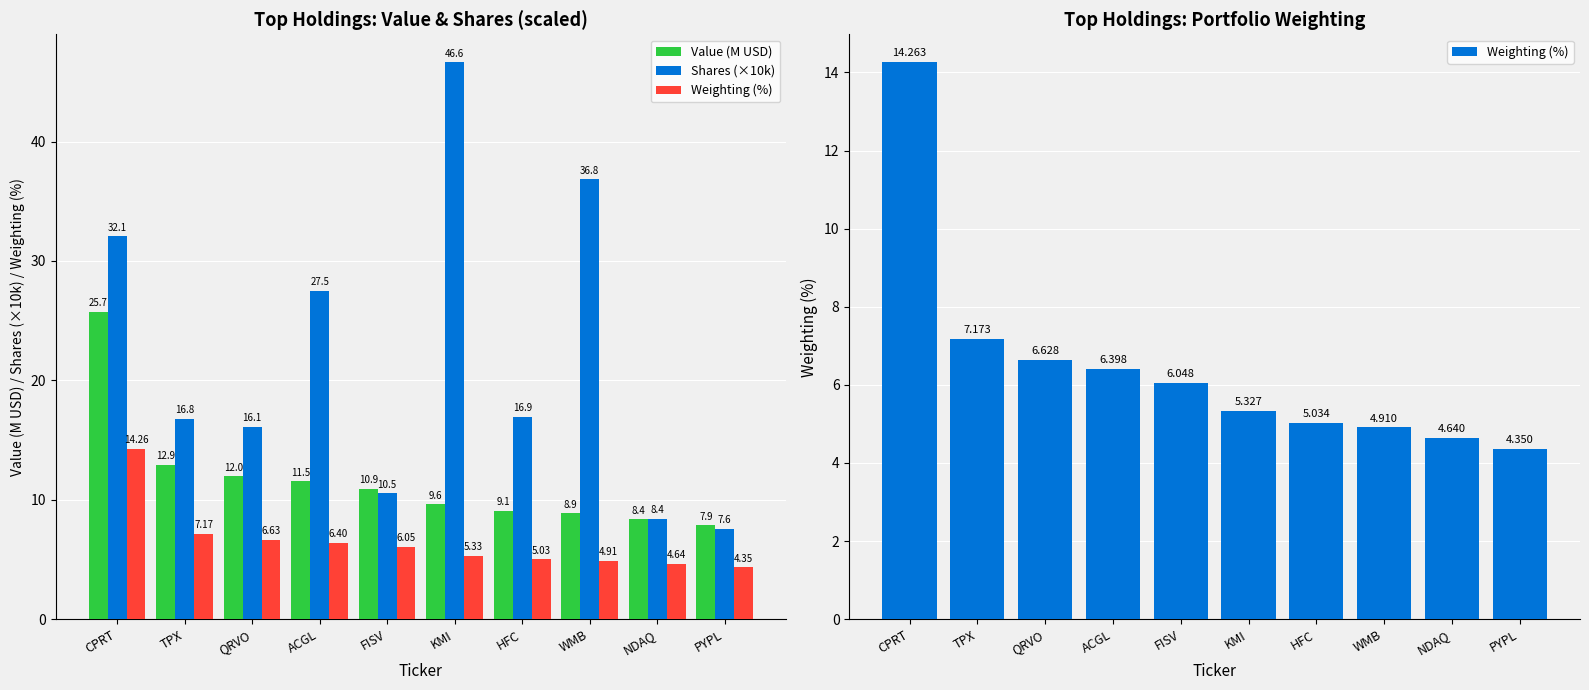

Rank the series at CPRT from highest to lowest value.

Shares (×10k), Value (M USD), Weighting (%)